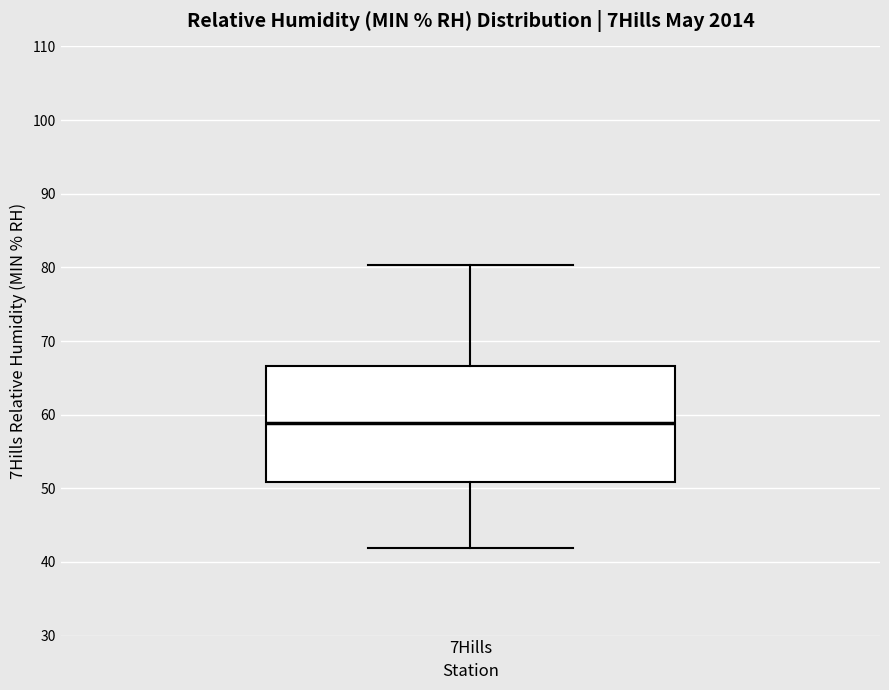

Read this box plot against the y-axis: the position of the median line, the range covered by the box, and the ends of both whiskers. The values are not printed on the chart, so give them approximately, as read against the axis.

median 59, box 51 to 67, whiskers 42 to 80